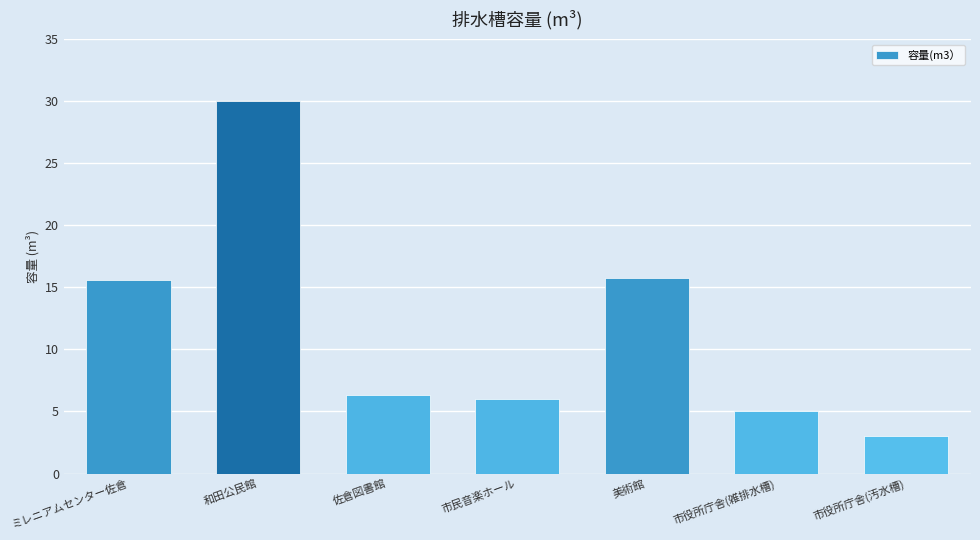

What is the difference between the maximum and minimum values?

27.0